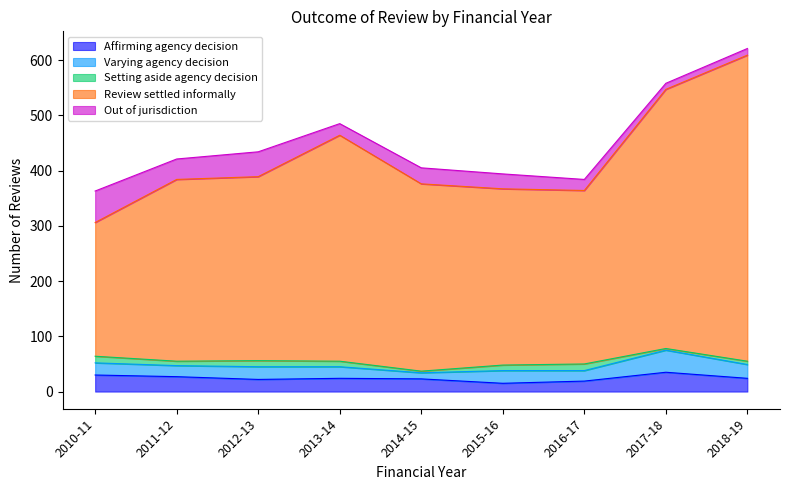

Where is the first local minimum for Setting aside agency decision?

2011-12